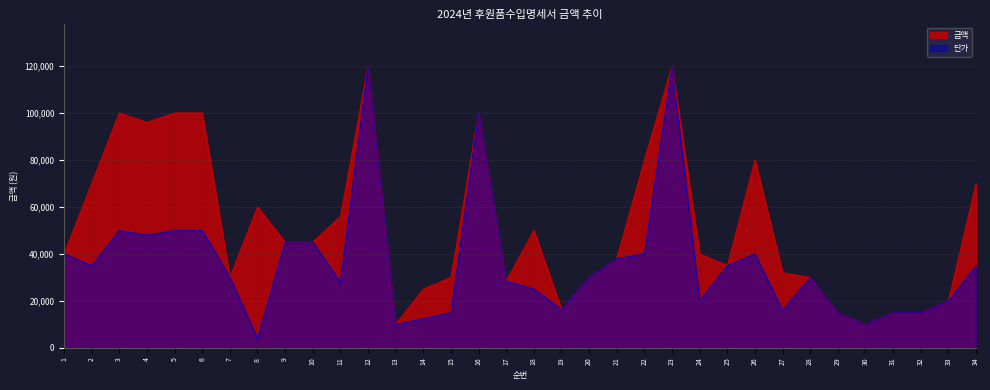

How many lines are shown in the chart?

2